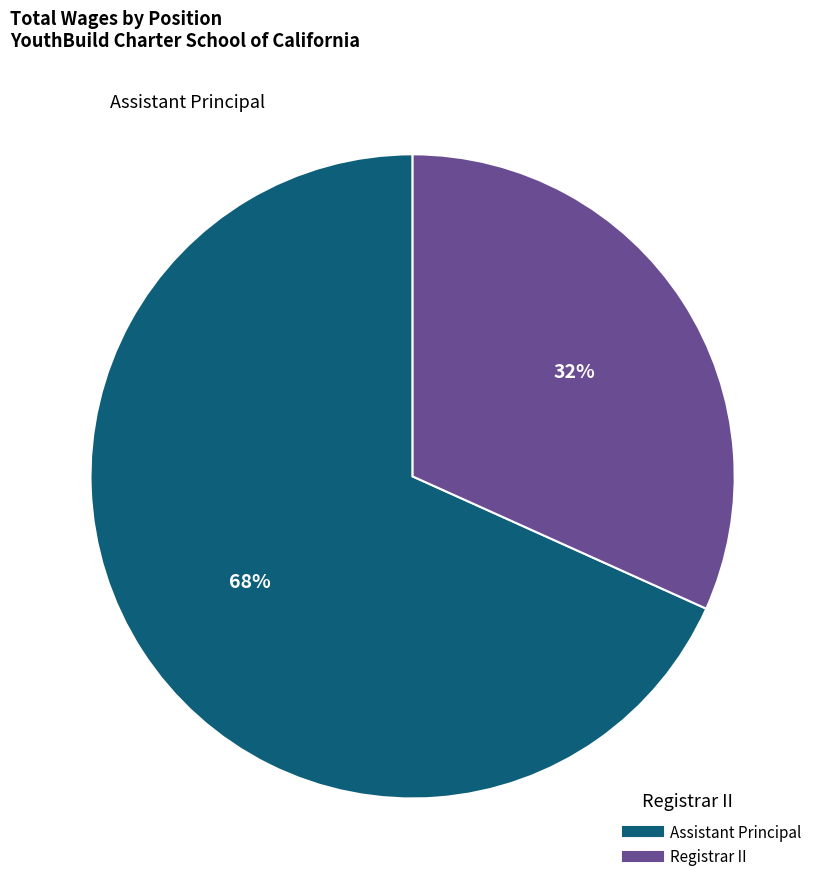

To the nearest percent, what portion does Registrar II represent?

32%